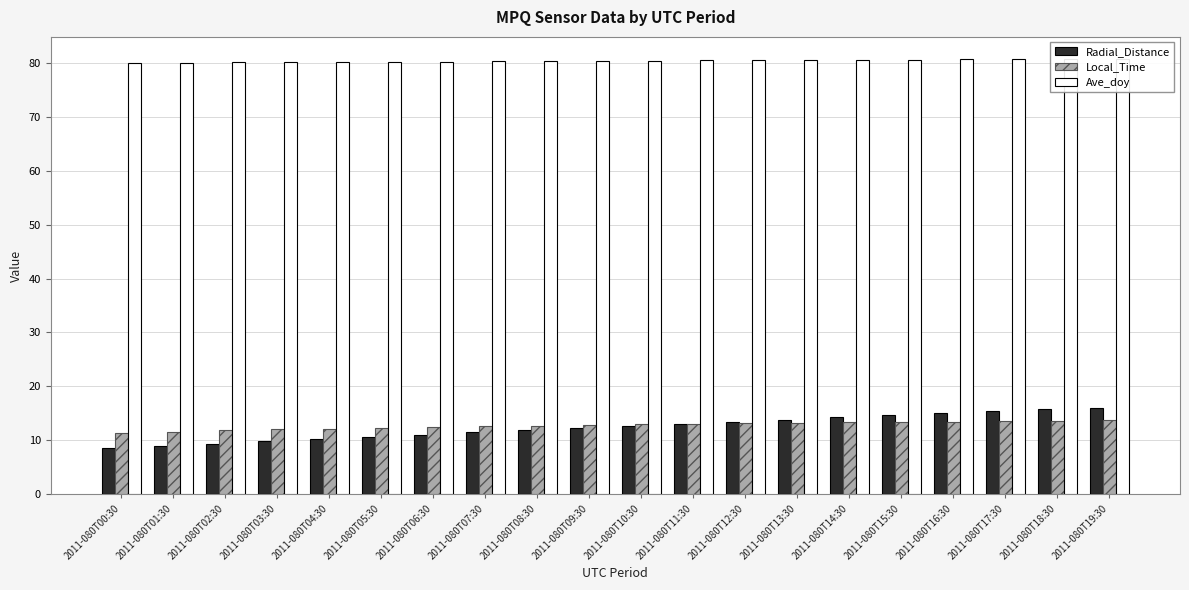

What is the difference between the maximum and minimum values in the Ave_doy series?

0.8